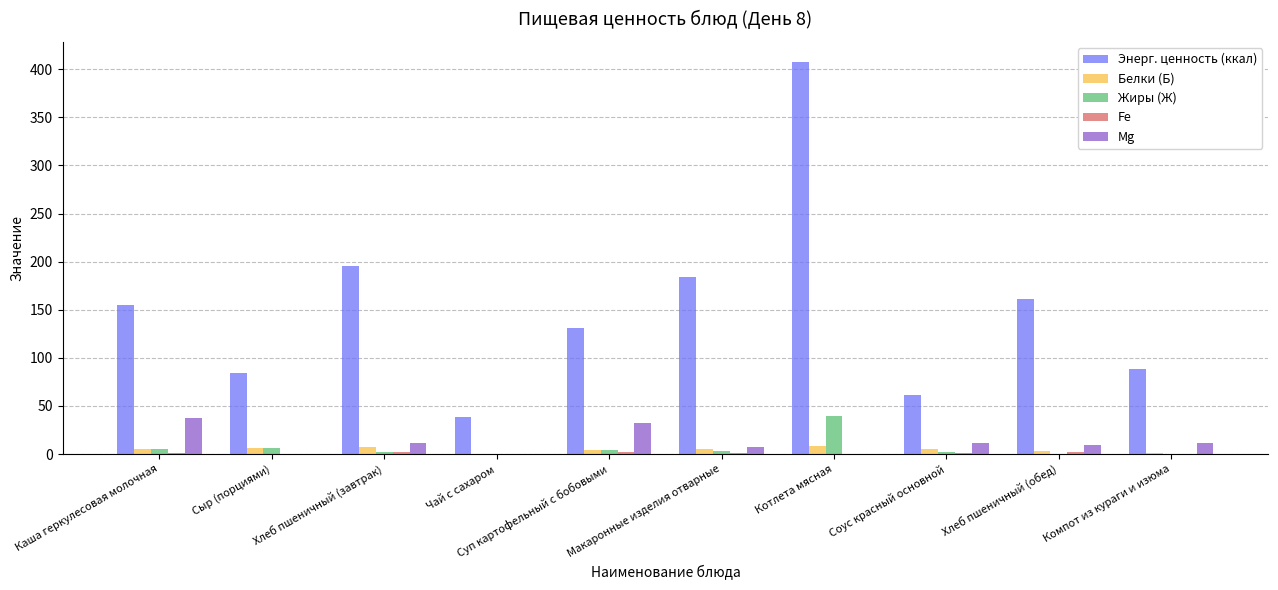

The value of Энерг. ценность (ккал) at Хлеб пшеничный (завтрак) is 195.0. True or false?

True